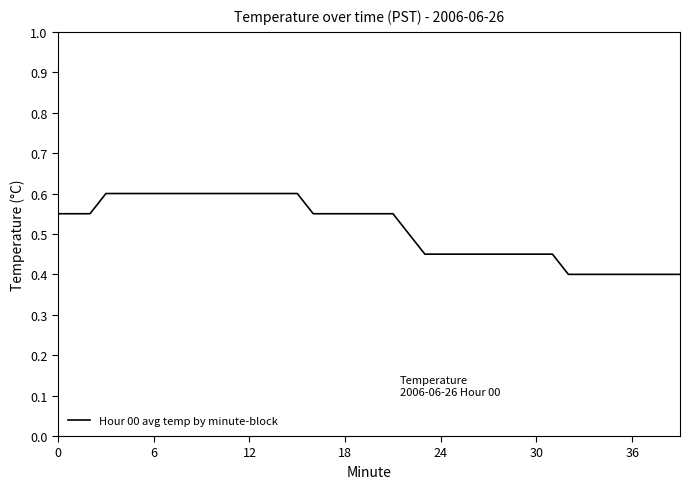

What is the difference between the second highest and second lowest values?

0.2